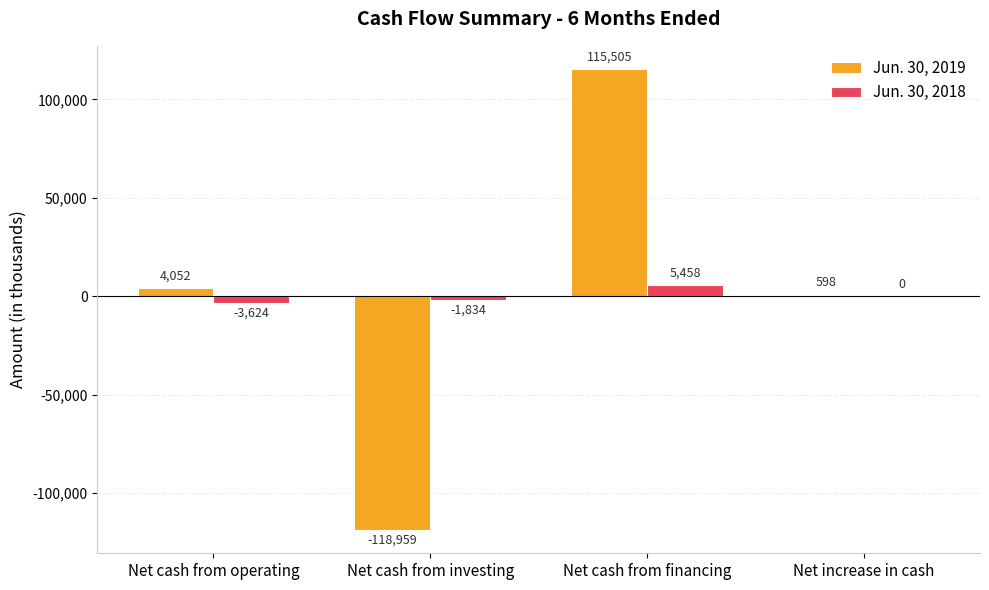

Between Net cash from operating and Net increase in cash, which series saw the biggest shift?

Jun. 30, 2018